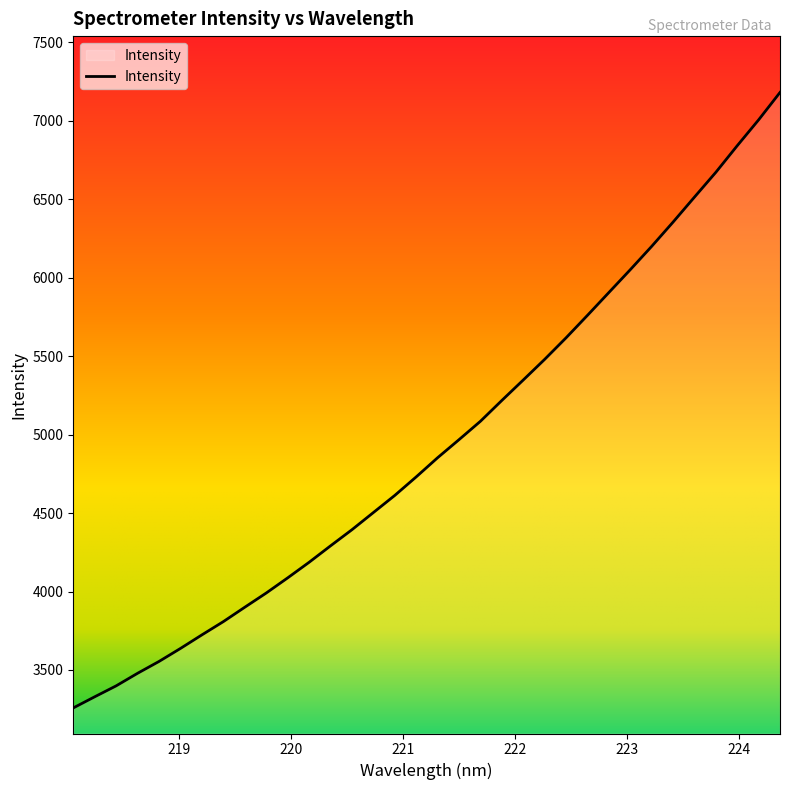

What is the maximum value shown in the chart?

7179.8